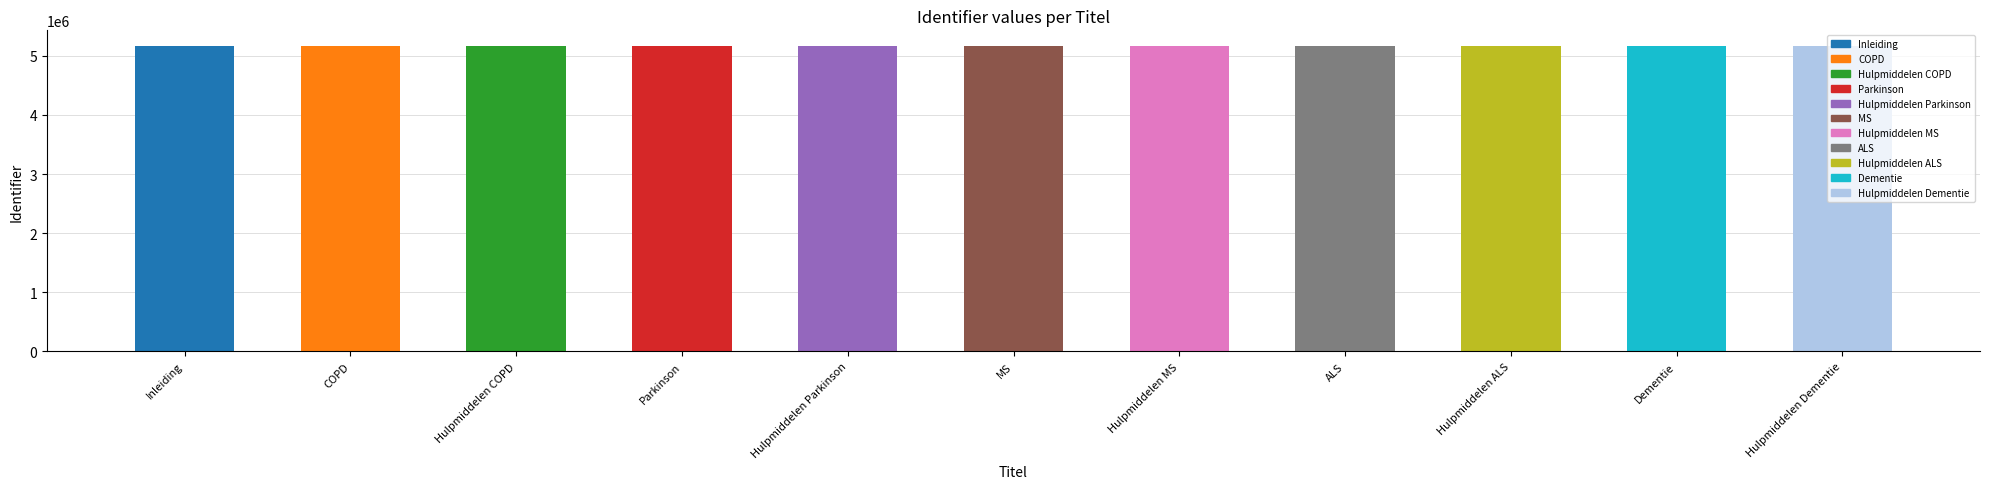

What value does the data have at Hulpmiddelen ALS?

5173013